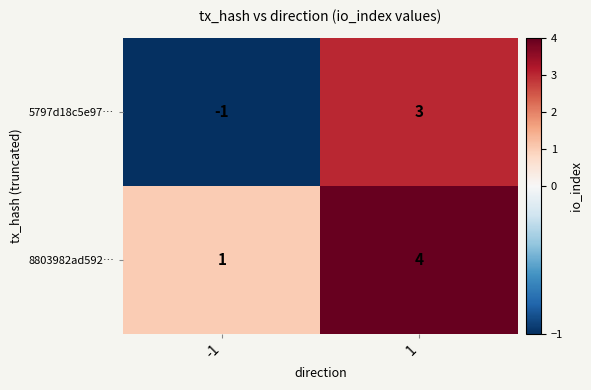

Which series changed the most between -1 and 1?

5797d18c5e97…